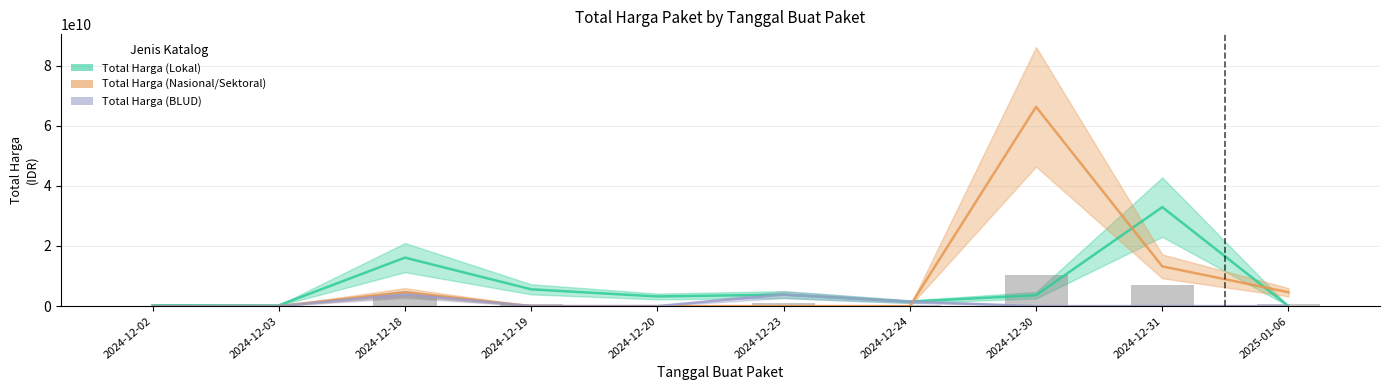

At which category is the sum across all series the highest?

2024-12-30